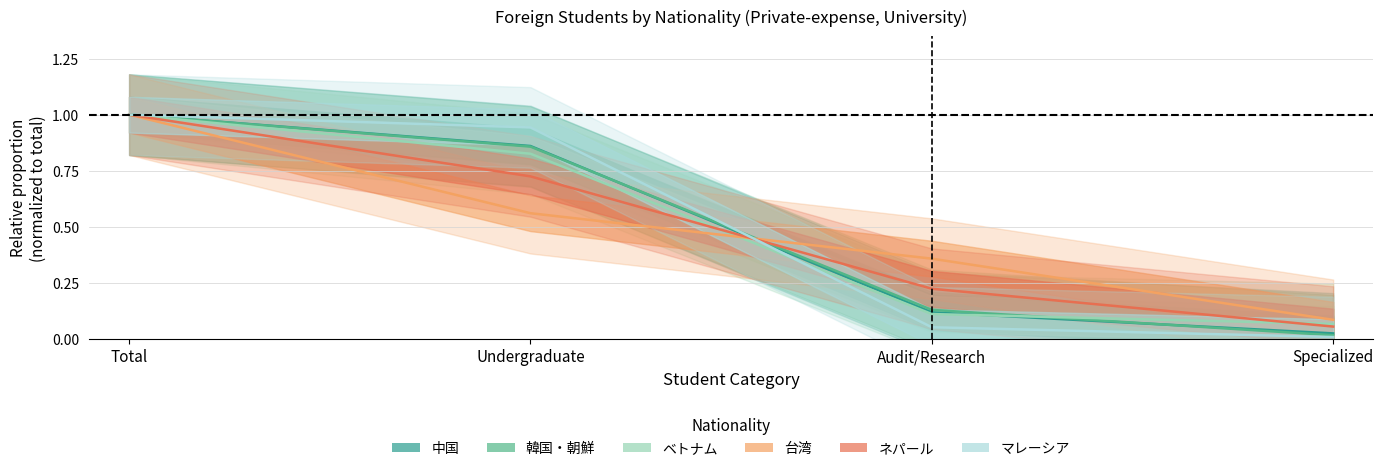

Which series ends up on top after the final intersection of ベトナム and マレーシア?

ベトナム